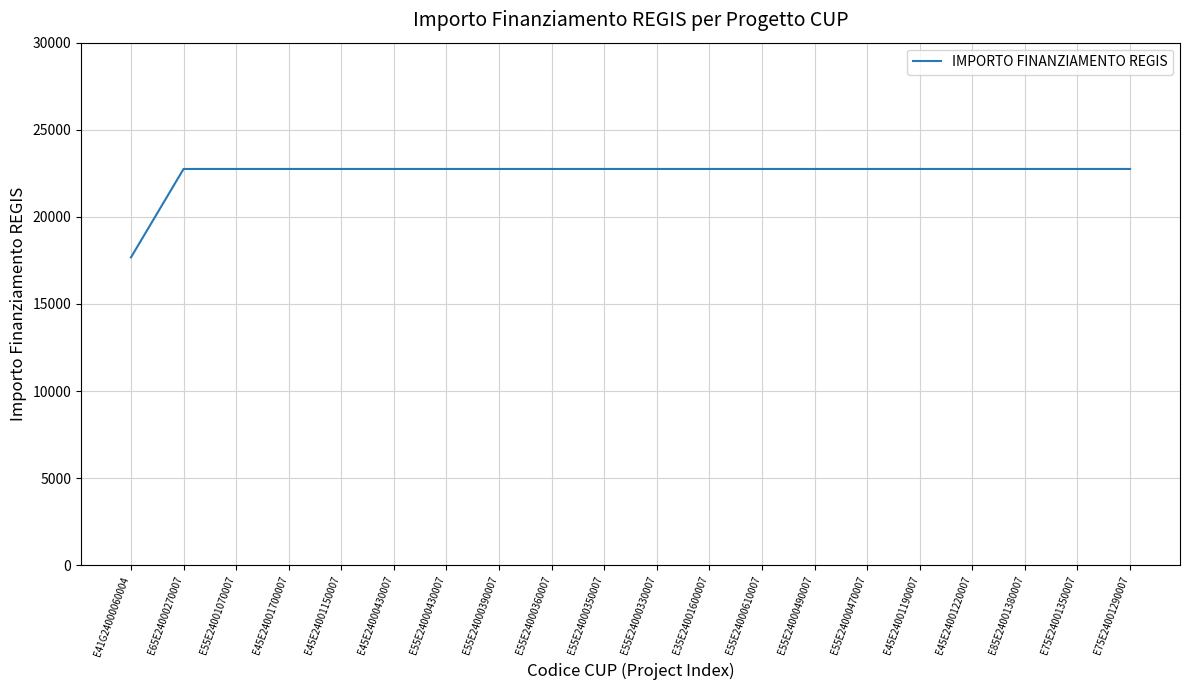

True or false: the data shows 22750.0 at E65E24000270007.

True